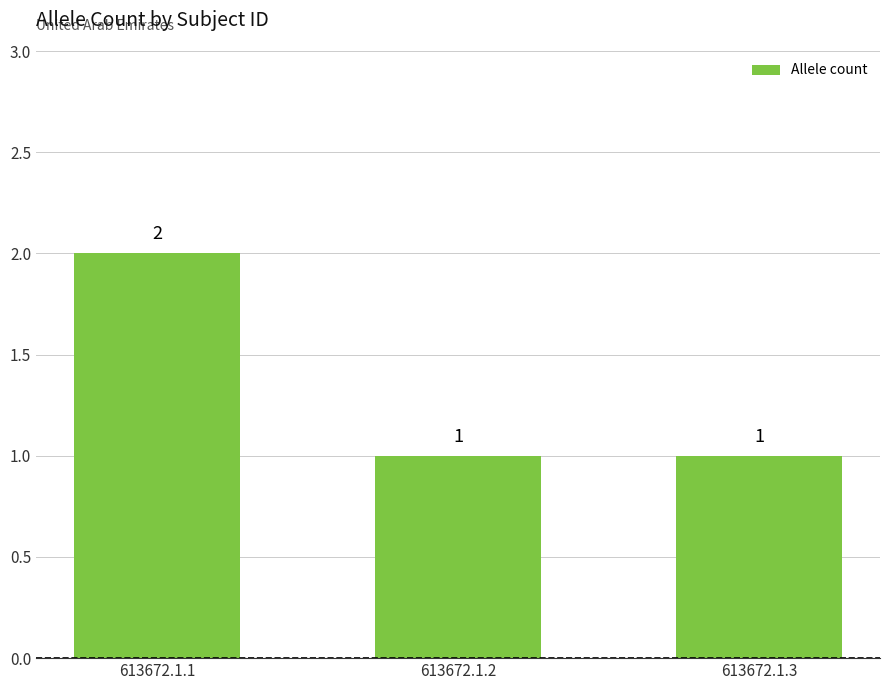

What is the value of the 3rd bar from the left?

1